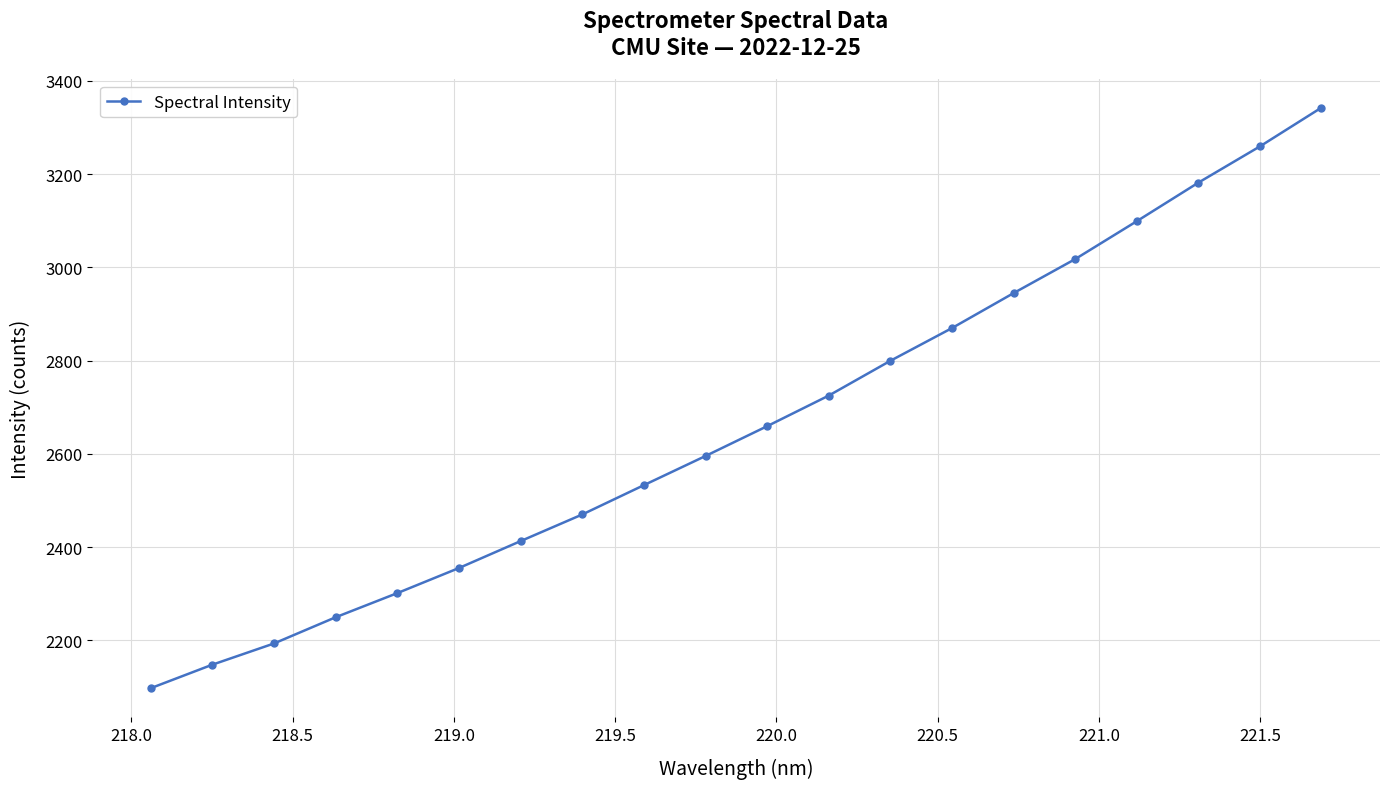

What is the sum of all values?

53255.9